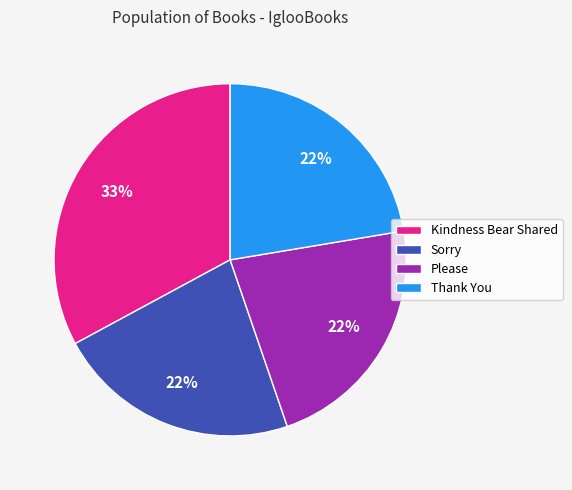

What is the largest slice in the pie chart?

Kindness Bear Shared